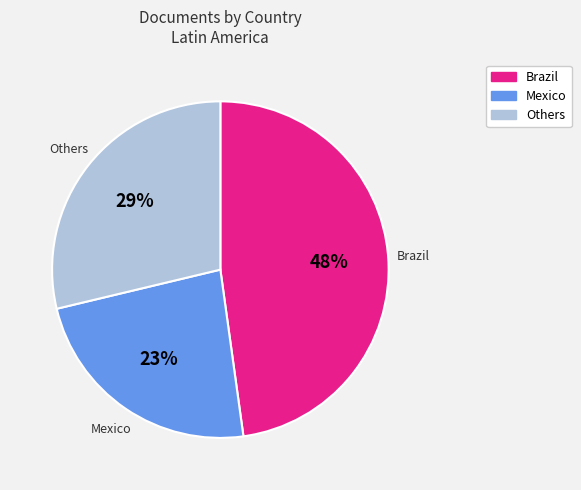

To the nearest percent, what is the average slice percentage?

33%